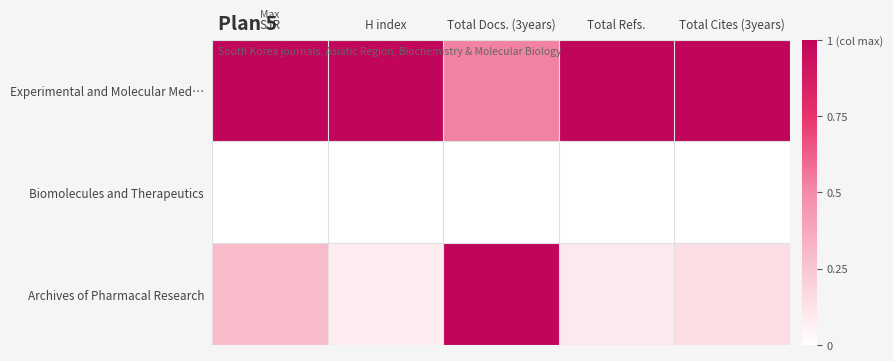

What is the difference between the highest and lowest values at Total Refs.?

1.0